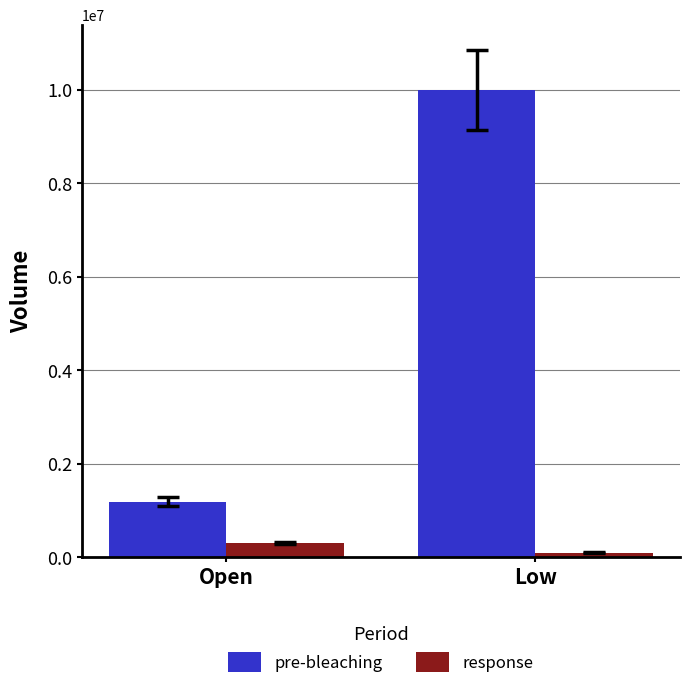

List the labels in order of pre-bleaching value, smallest first.

Open, Low